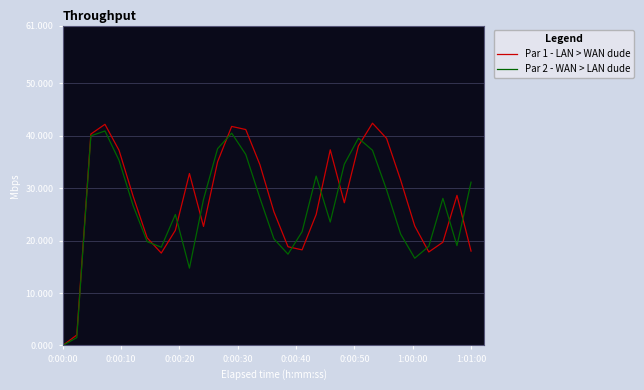

Which series has the largest range (max minus min)?

Par 1 - LAN > WAN dude